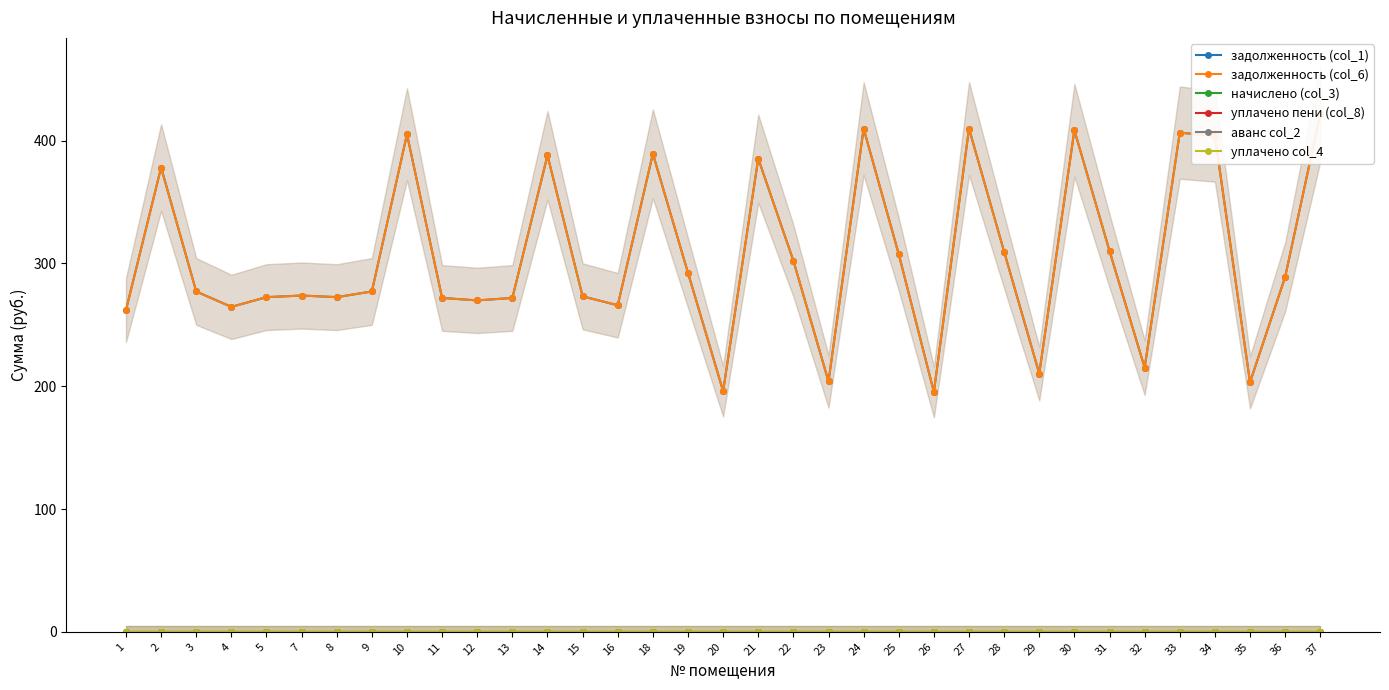

True or false: задолженность (col_6) has a value of 453.5 at 5.

False